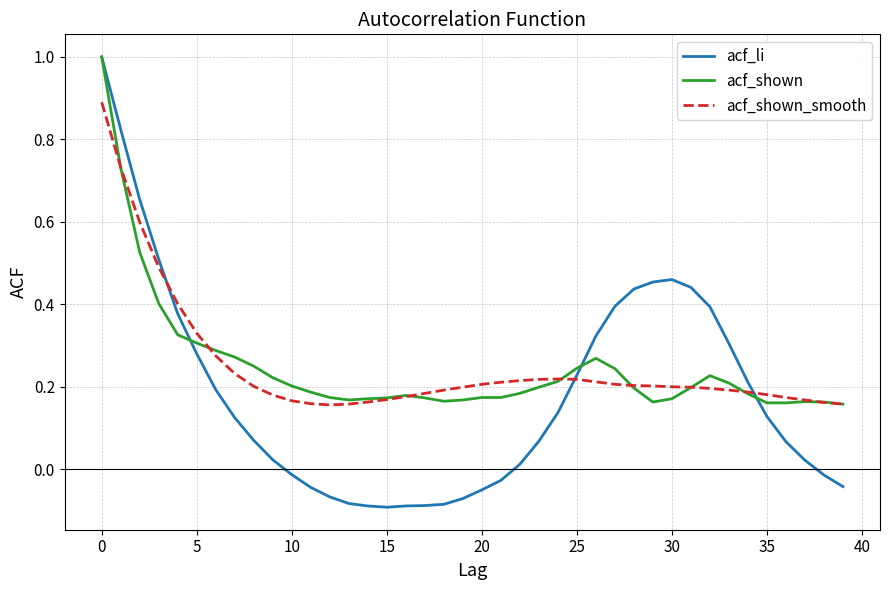

Which series has the largest range (max minus min)?

acf_li